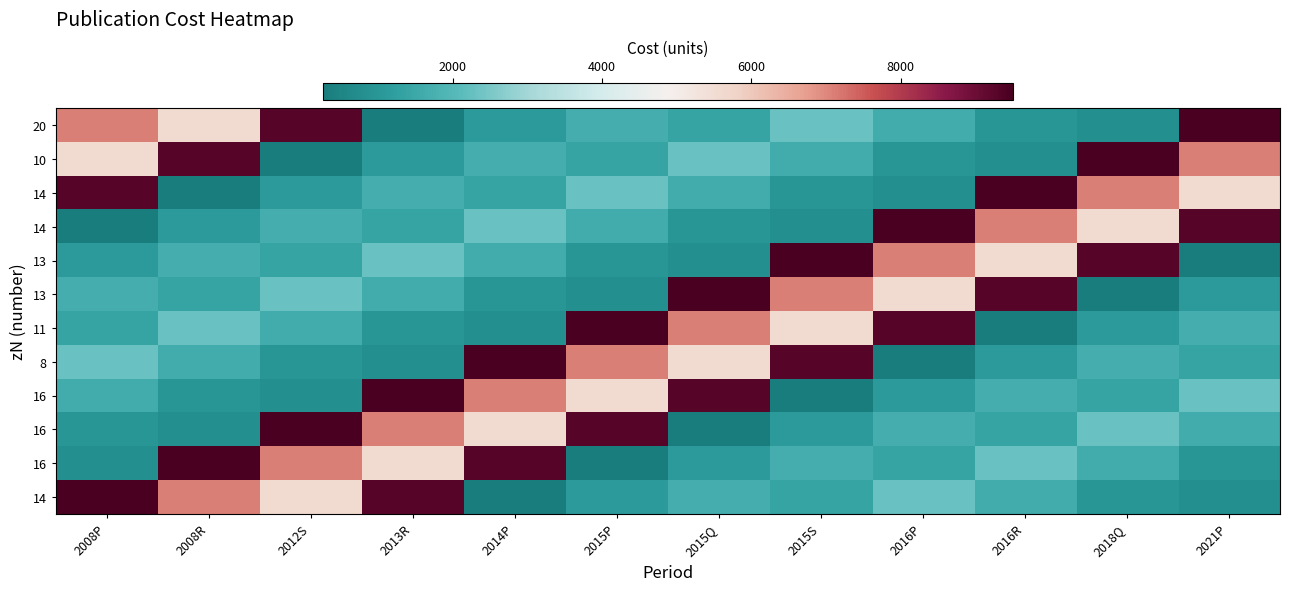

At how many categories does at least one series exceed 4913?

12